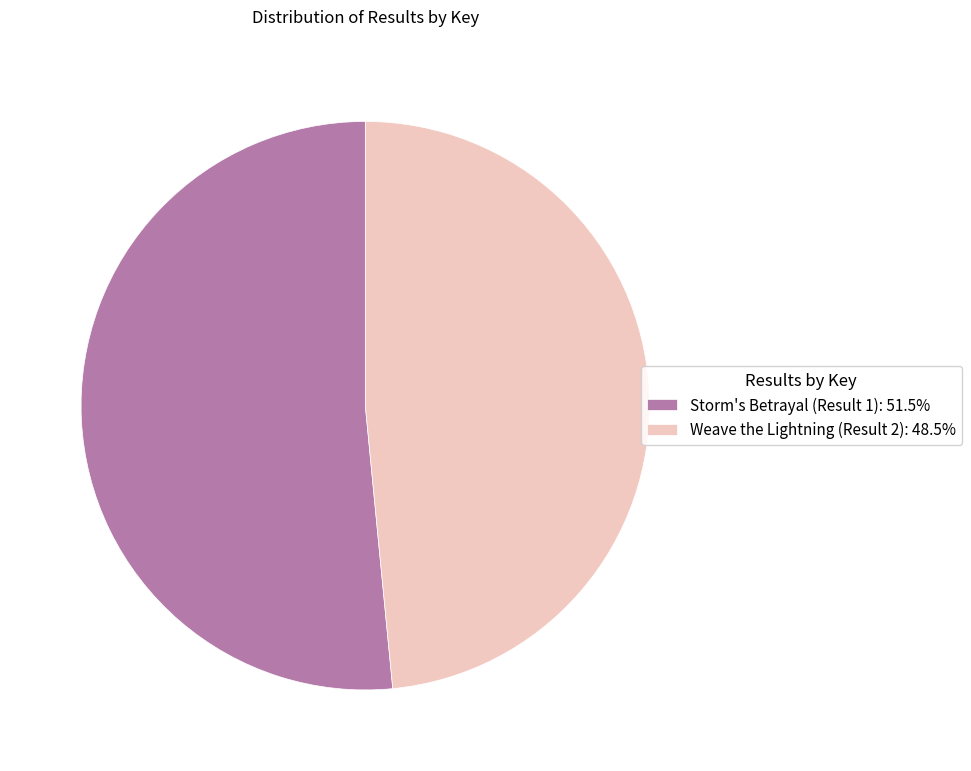

Count the number of slices in the pie.

2